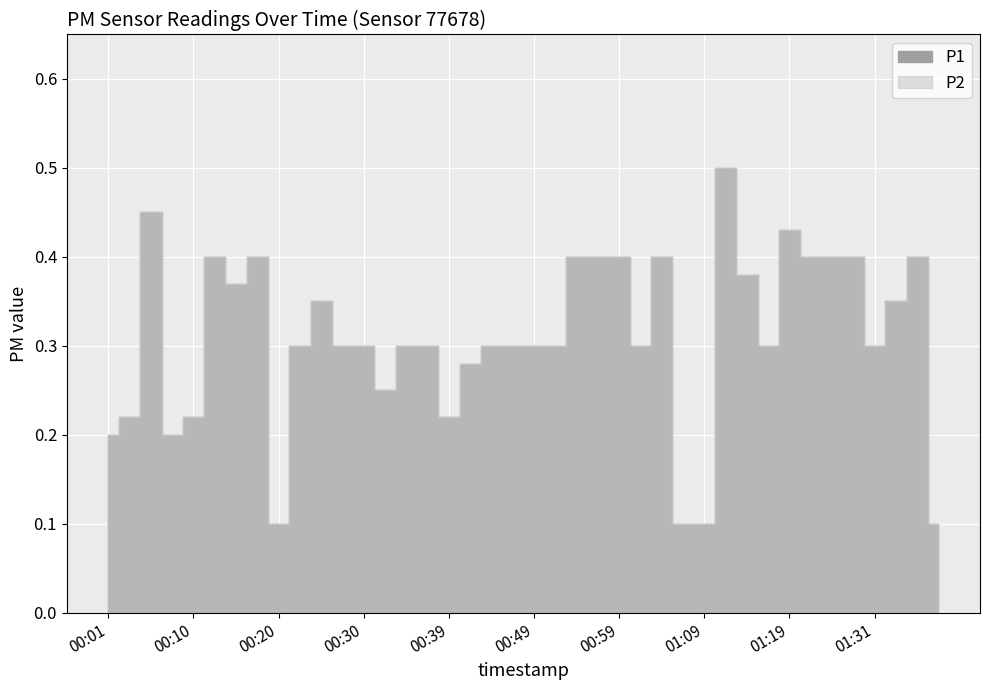

Between 00:54 and 00:56, which series saw the biggest shift?

P1